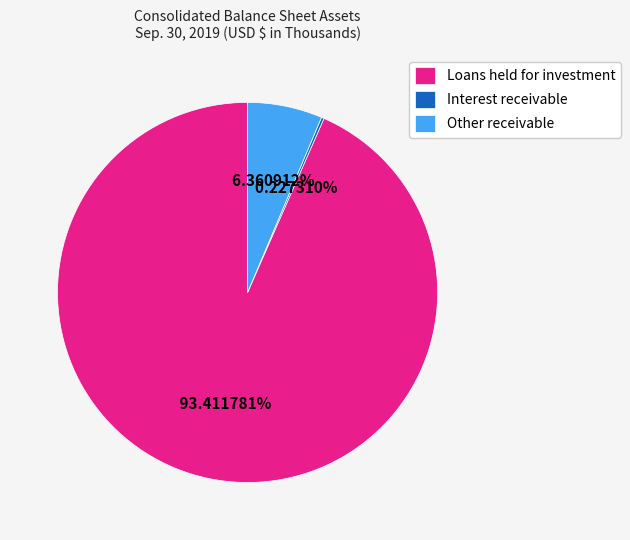

Which slice is the largest?

Loans held for investment